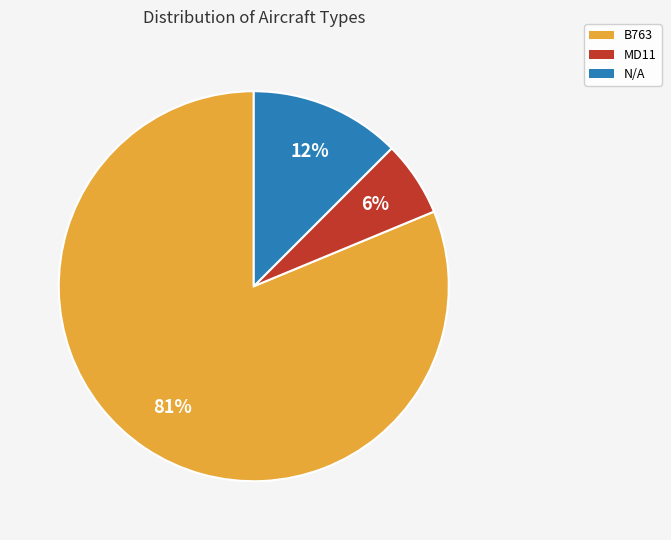

True or false: MD11 accounts for 6% of the total.

True